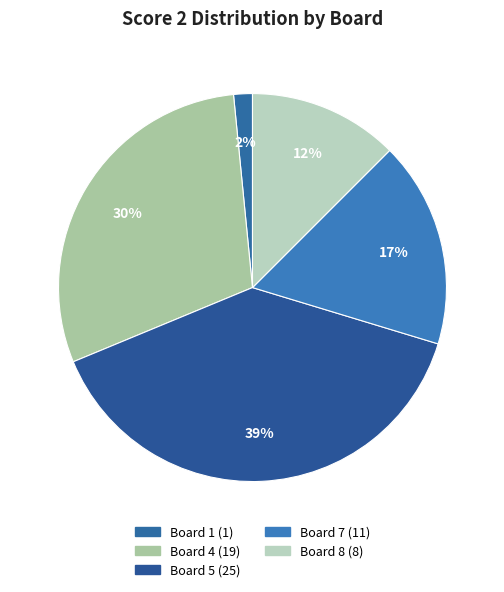

Count the number of slices in the pie.

5